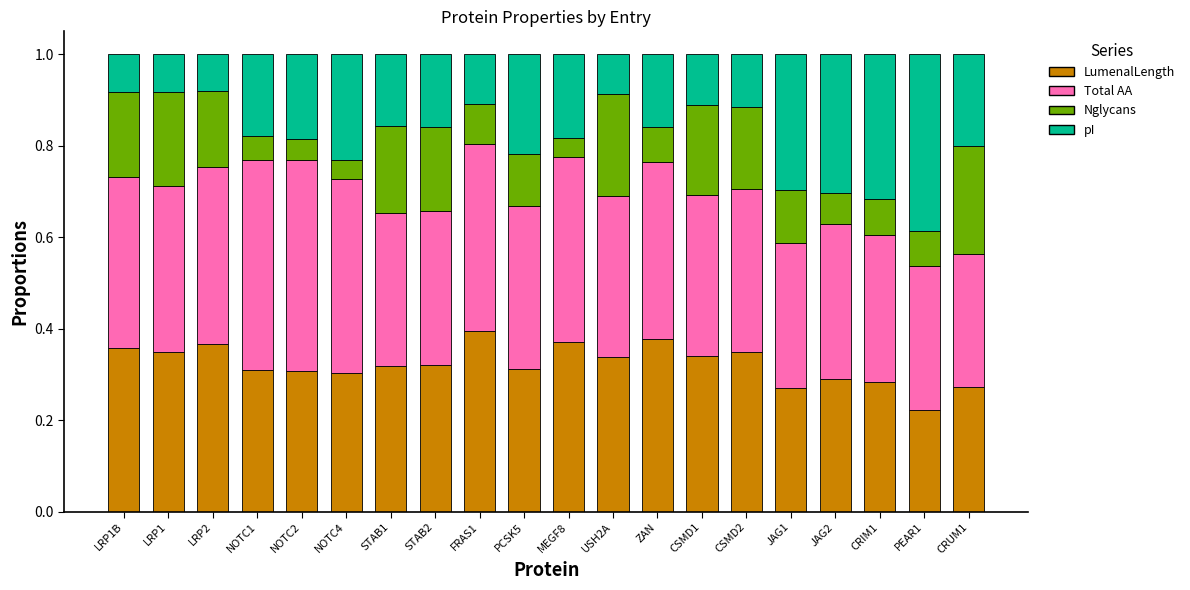

What is the total value across all series at STAB2?

1.0